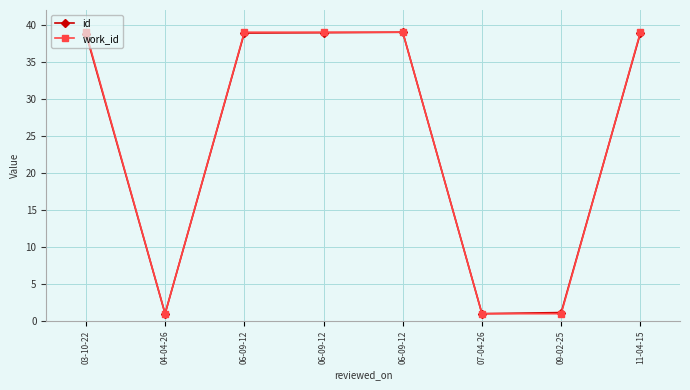

Which series has the largest range (max minus min)?

id